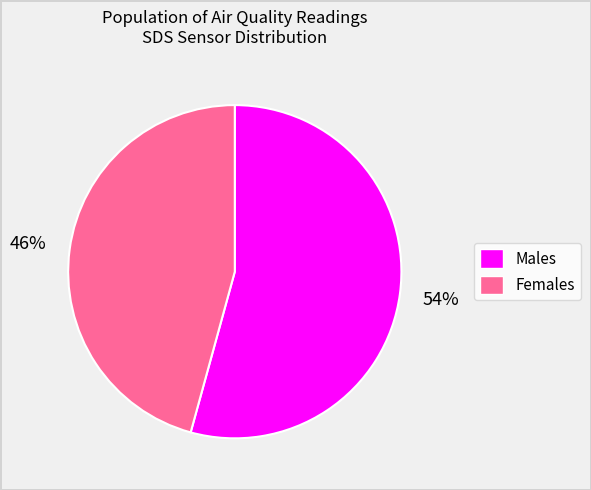

Is there a majority slice in this chart?

Yes